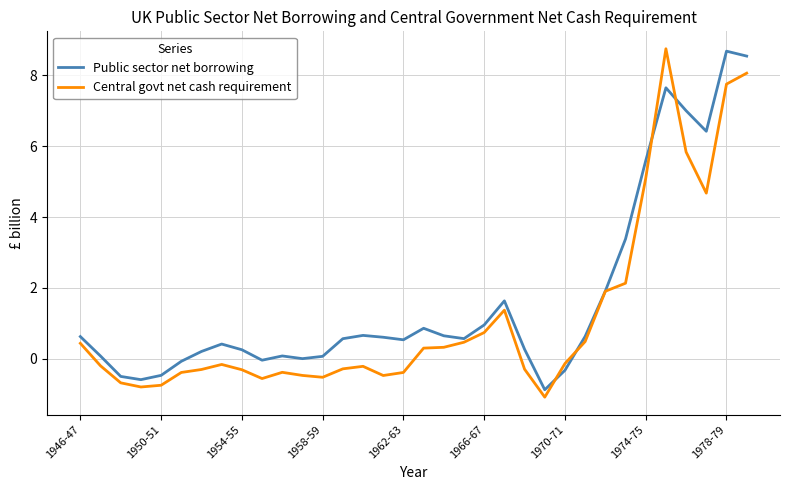

What is the smallest value displayed?

-1.1